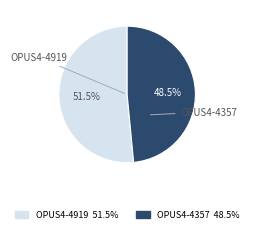

To the nearest percent, what is the difference between the largest and smallest slice percentages?

3%